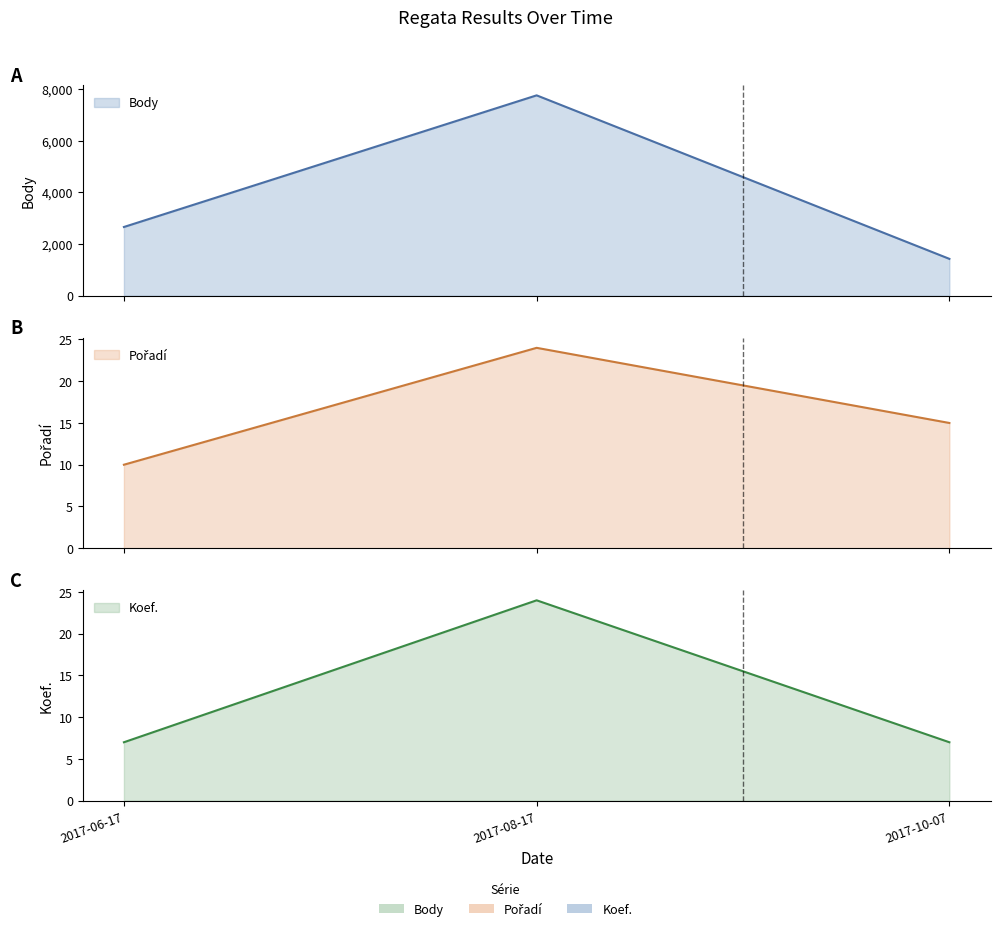

Which series has the largest range (max minus min)?

Body